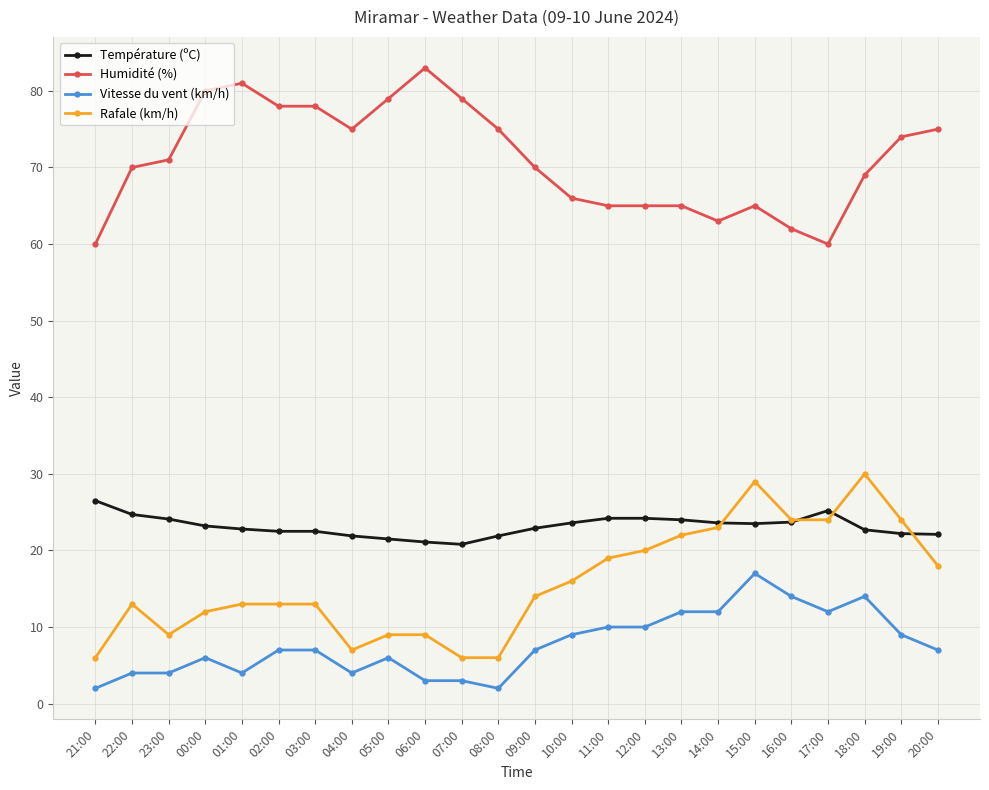

What is the minimum value shown in the chart?

2.0